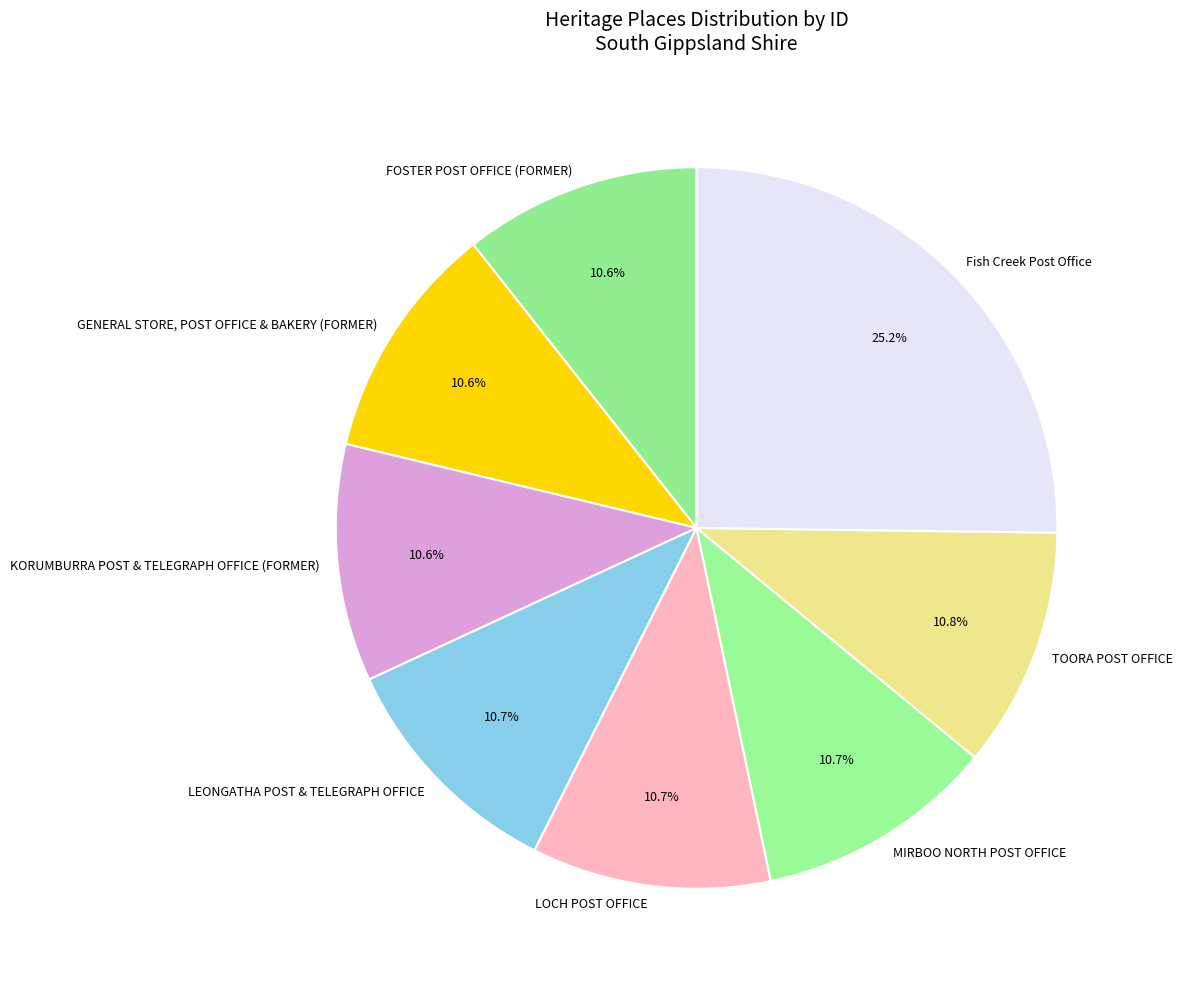

Does any single category account for the majority?

No